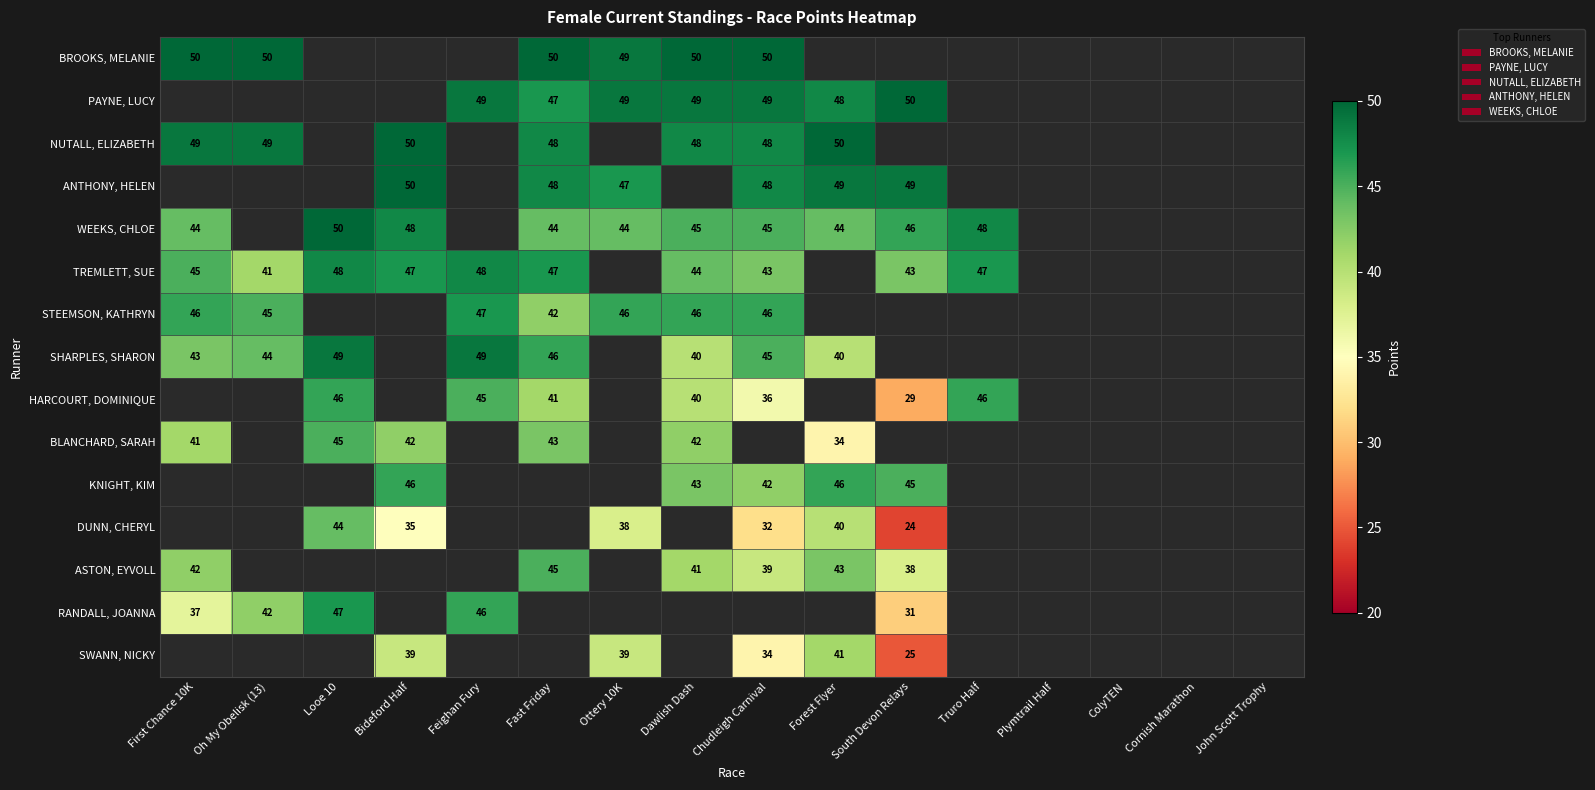

What is the sum of the SWANN, NICKY values at South Devon Relays and Forest Flyer?

66